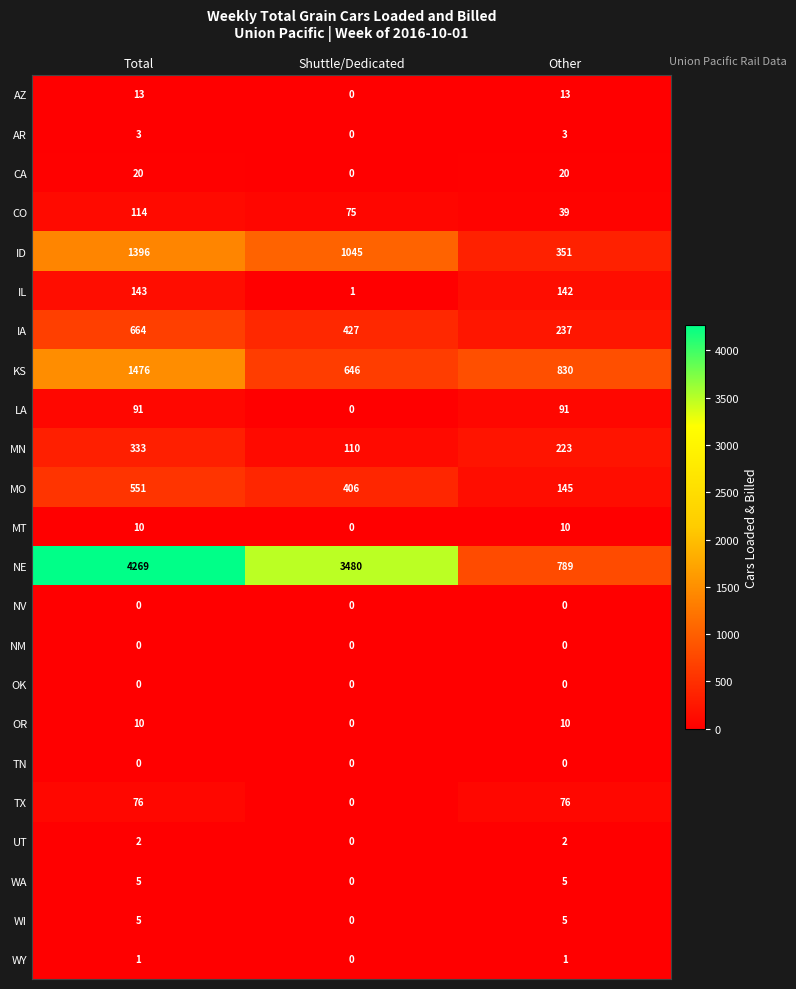

True or false: MT has a value of 10 at Other.

True